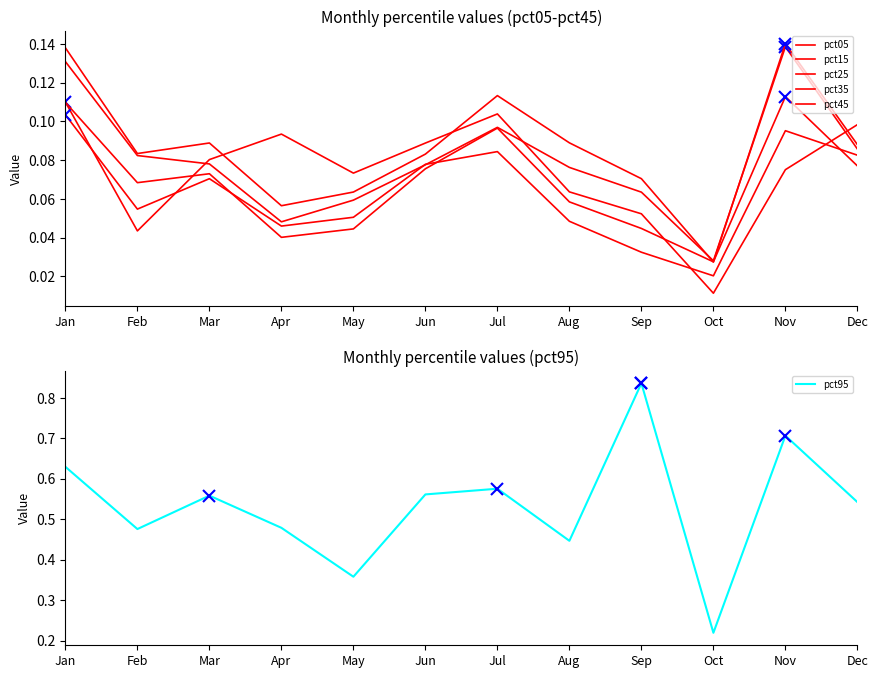

At which category is the sum across all series the highest?

Nov